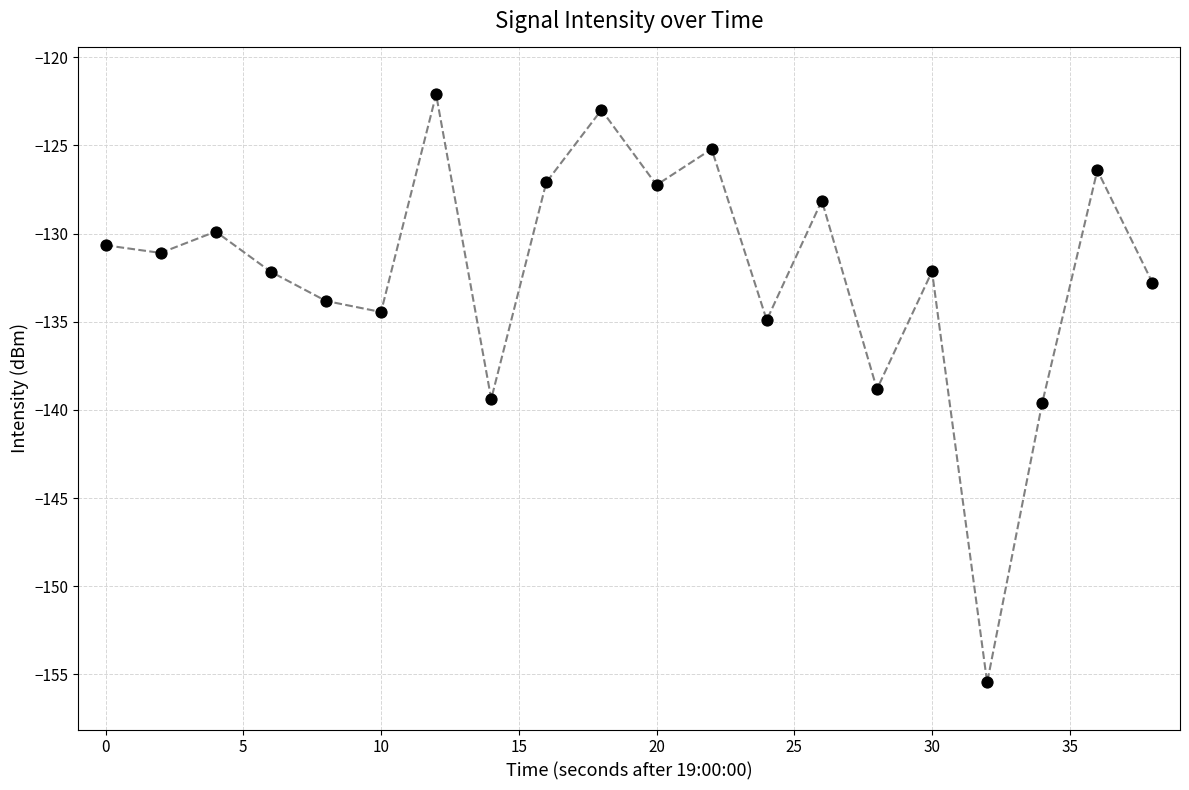

How many lines are shown in the chart?

1